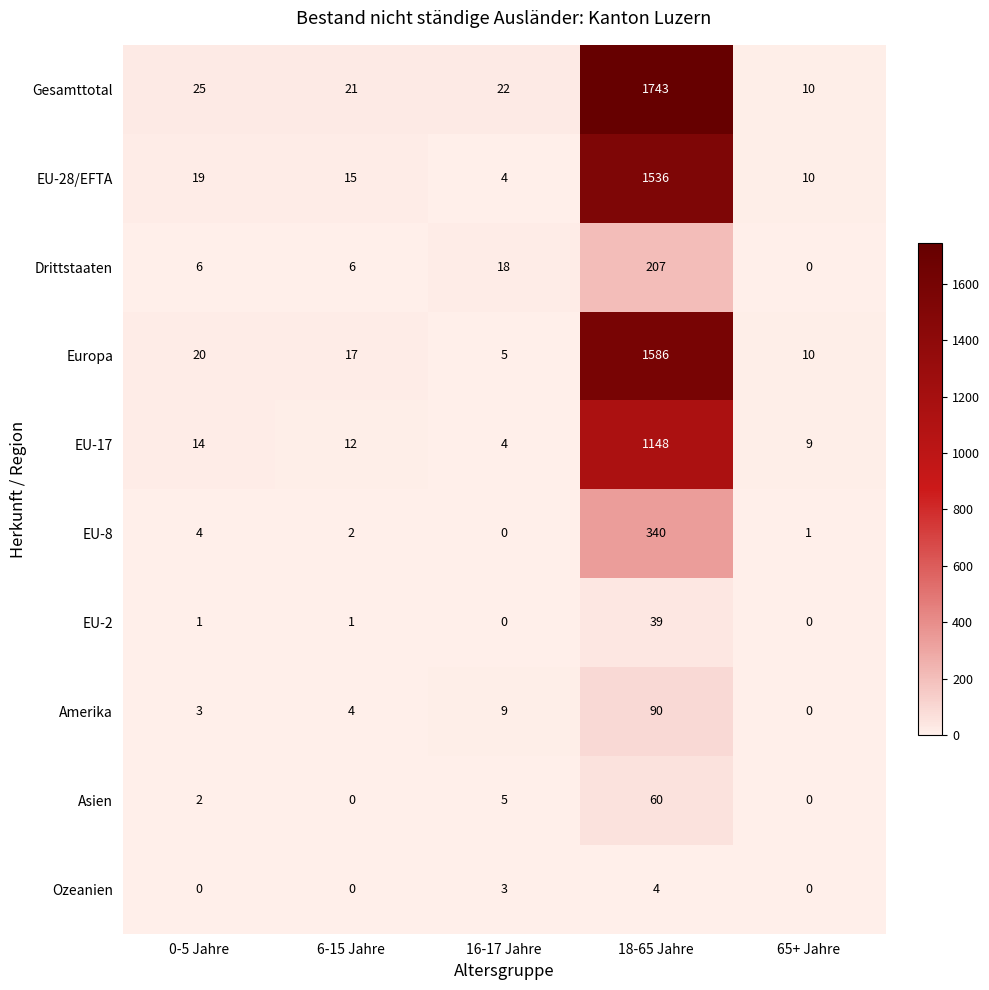

How many data points in EU-8 are less than 2?

2